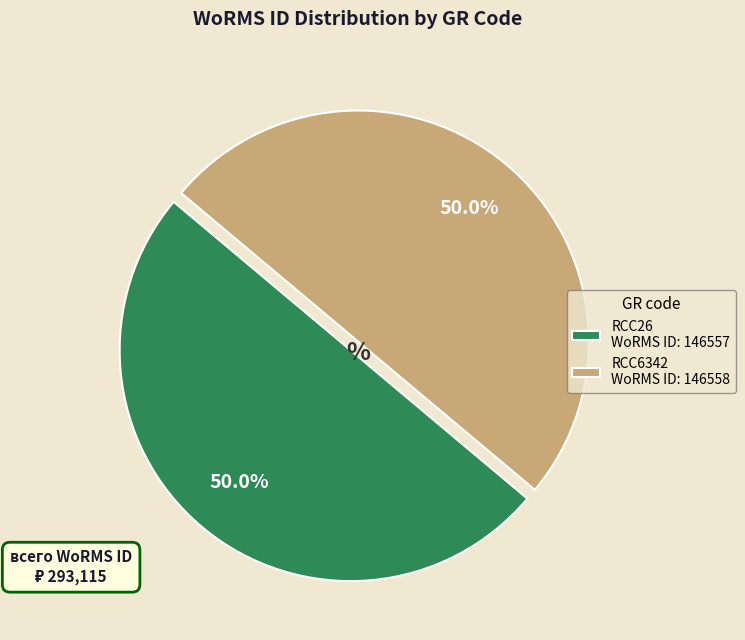

What is the ratio of the value at RCC26 WoRMS ID: 146557 to the value at RCC6342 WoRMS ID: 146558?

1.0